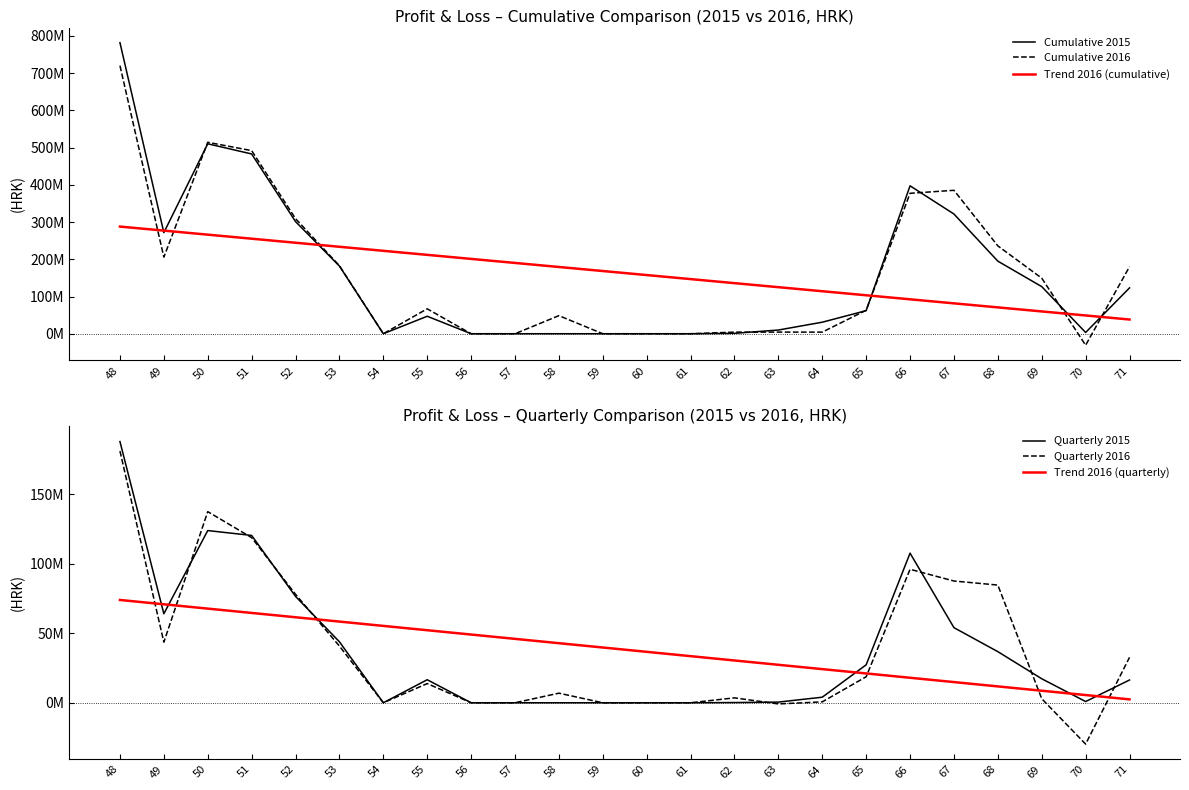

Which series has the largest range (max minus min)?

Cumulative 2015